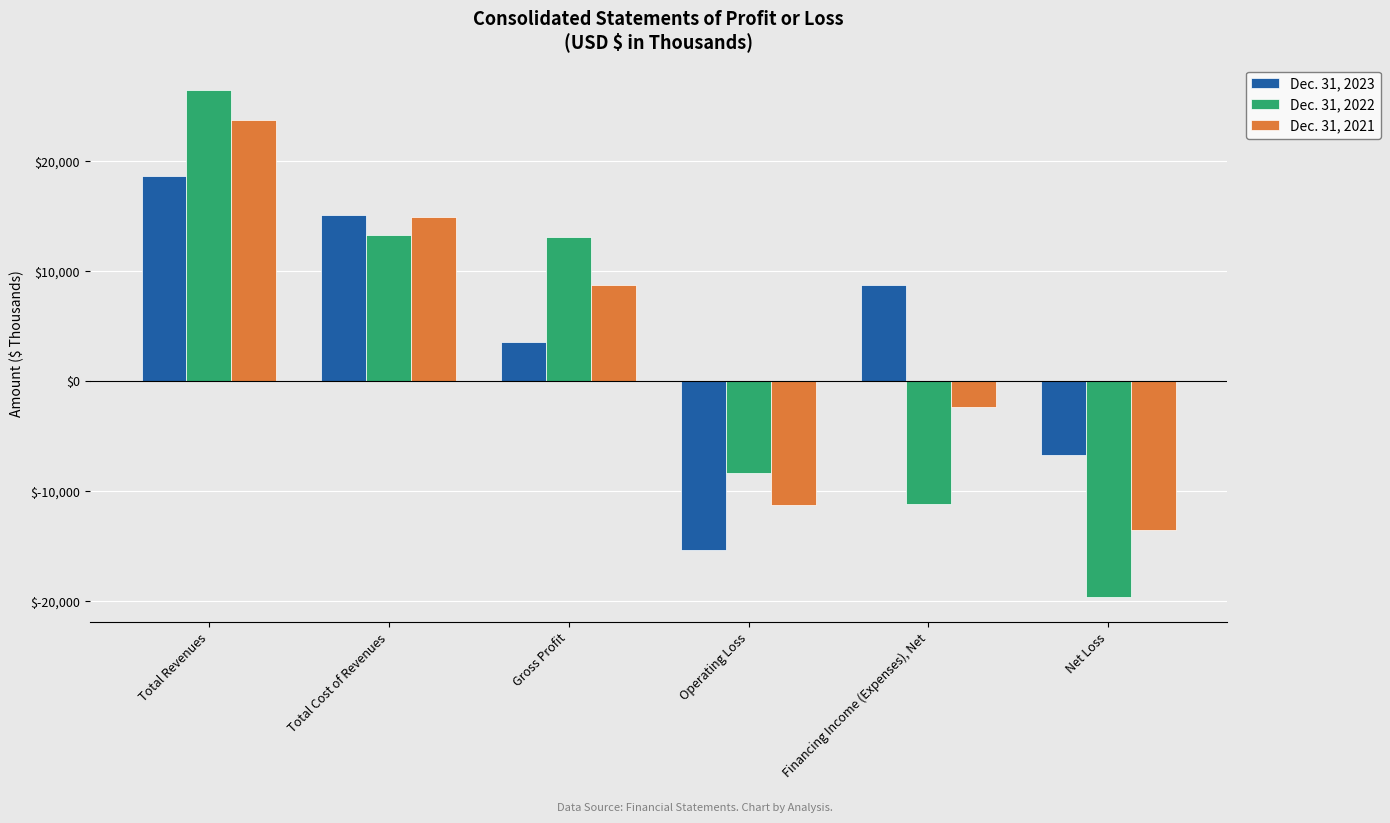

What are all the series names shown in the legend?

Dec. 31, 2023, Dec. 31, 2022, Dec. 31, 2021